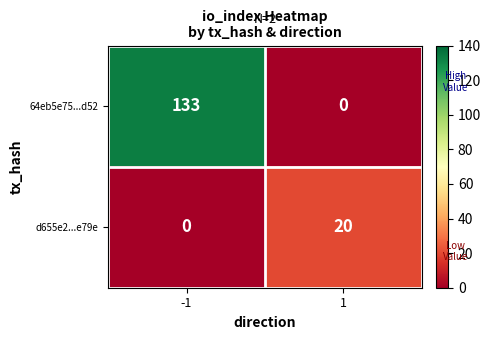

How many categories are shown in the chart?

2